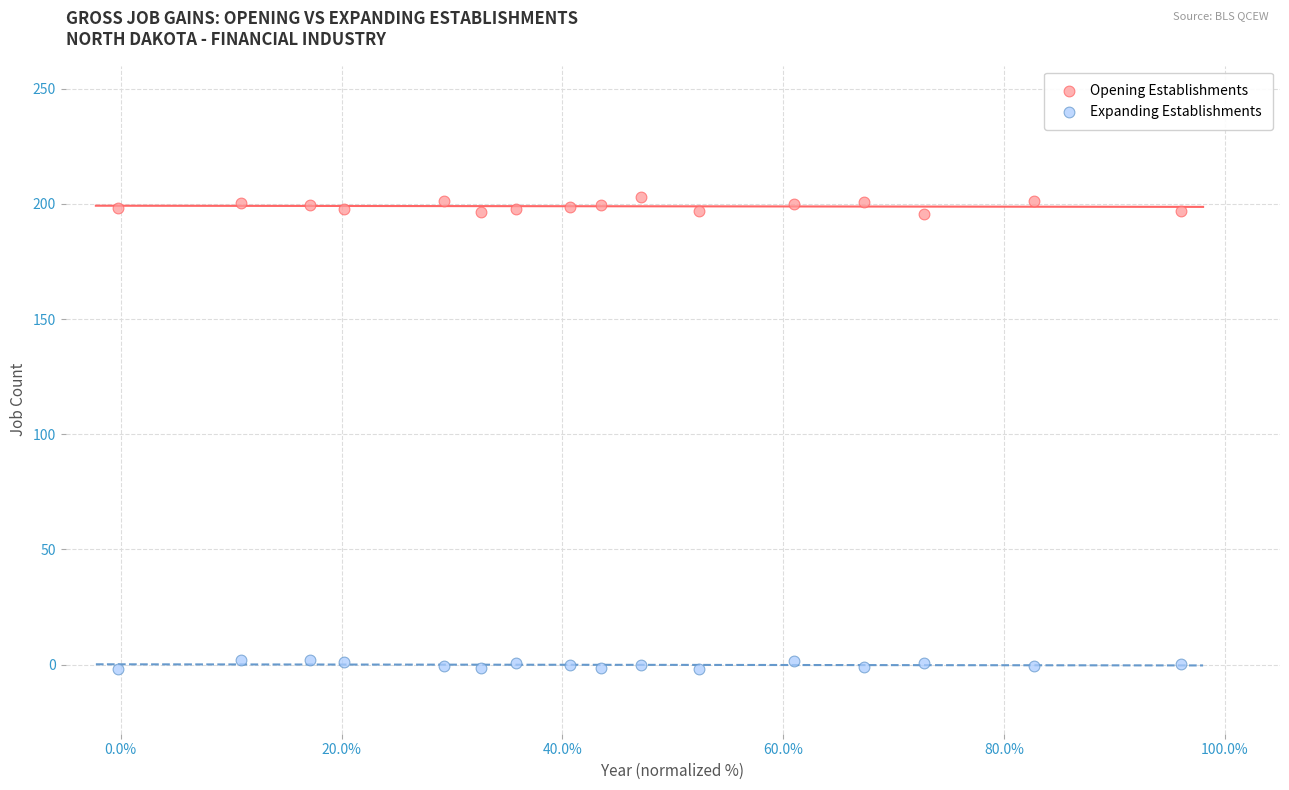

Across all data points, what is the range of X values (max minus min)?

96.3